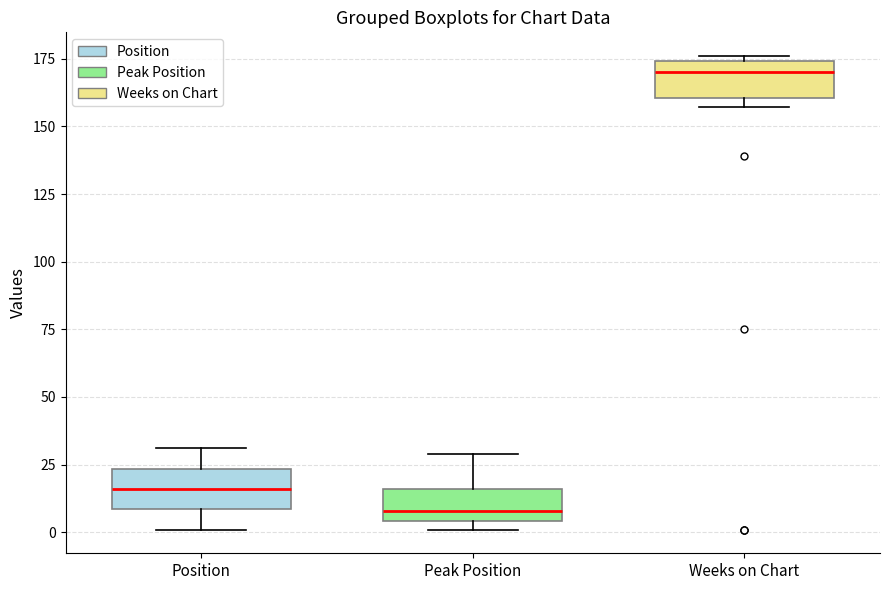

Reading left to right, transcribe this box plot: for each box, give where its median line is, the range the box spans, and where its two whiskers end, as read against the y-axis. The values are not printed on the chart, so give them approximately, as read against the axis.

Position: median 15, box 10 to 25, whiskers 0 to 30
Peak Position: median 10, box 5 to 15, whiskers 0 to 30
Weeks on Chart: median 170, box 160 to 175, whiskers 155 to 175 (just above the box's upper edge)